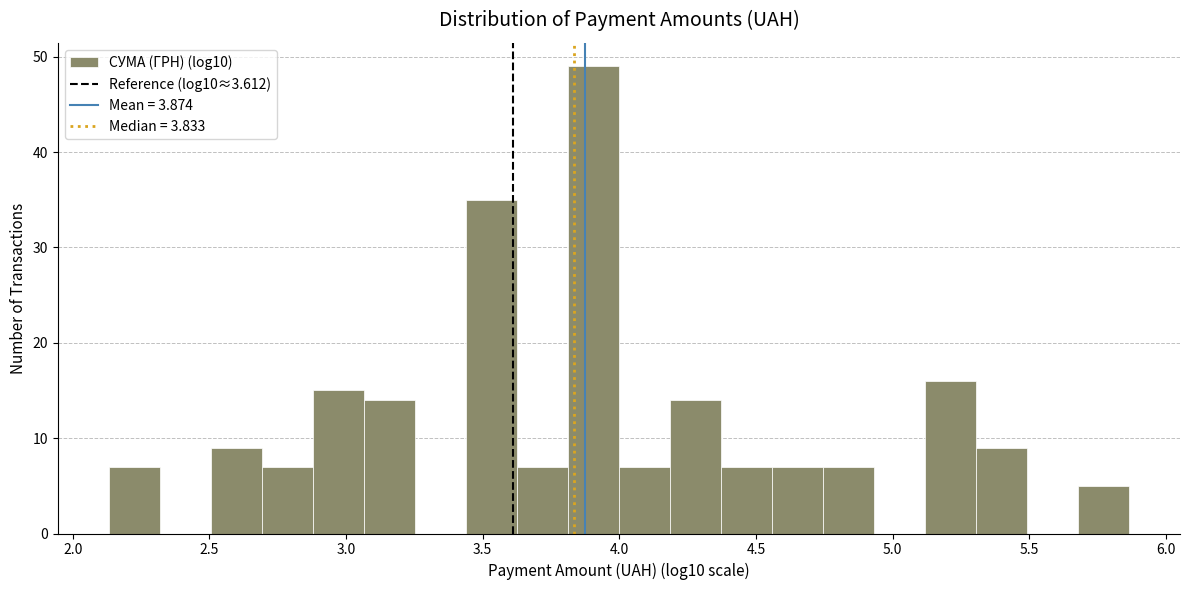

Read against the x-axis, roughly where is the centre of the tallest bar?

3.90